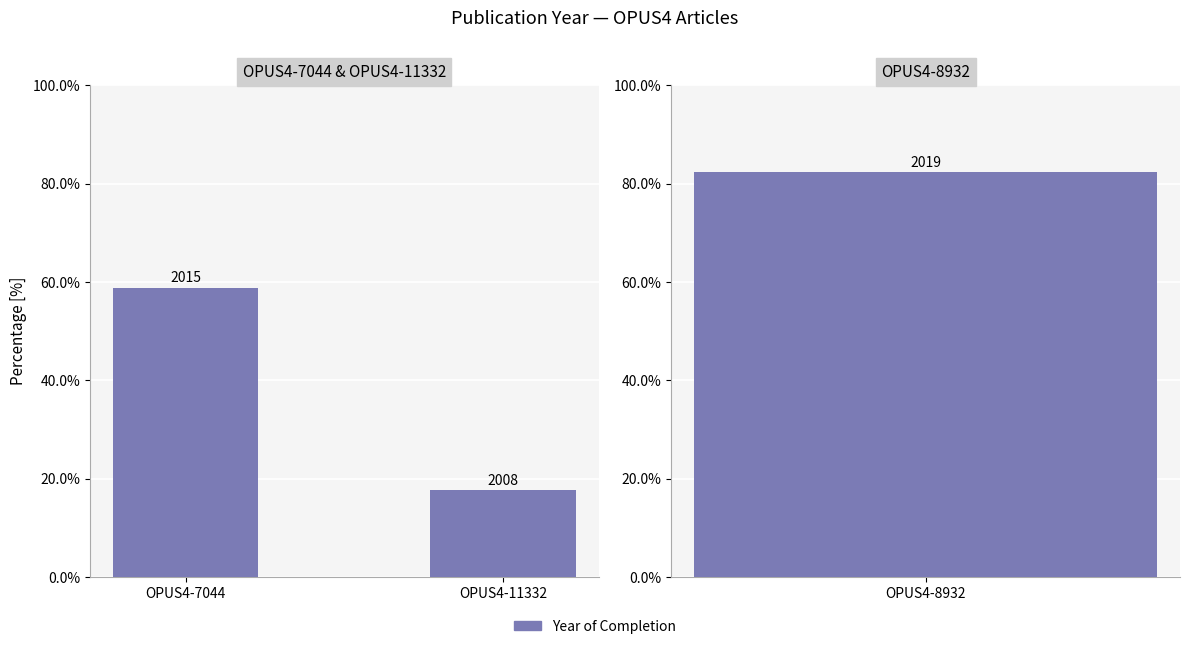

The chart shows a value of 58.8 at OPUS4-7044. True or false?

True